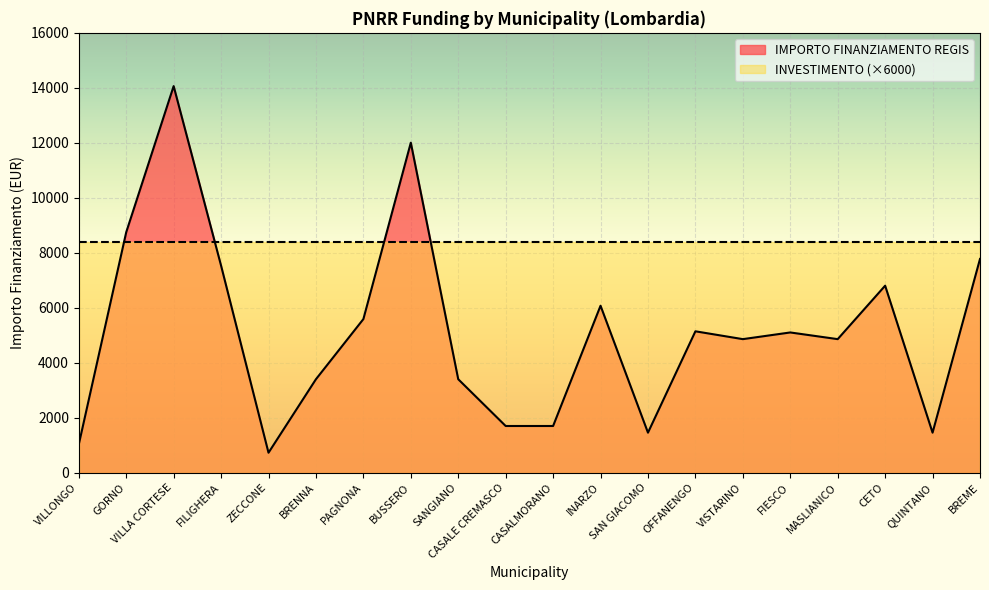

How many points are lower than both their immediate neighbors (excluding endpoints)?

5